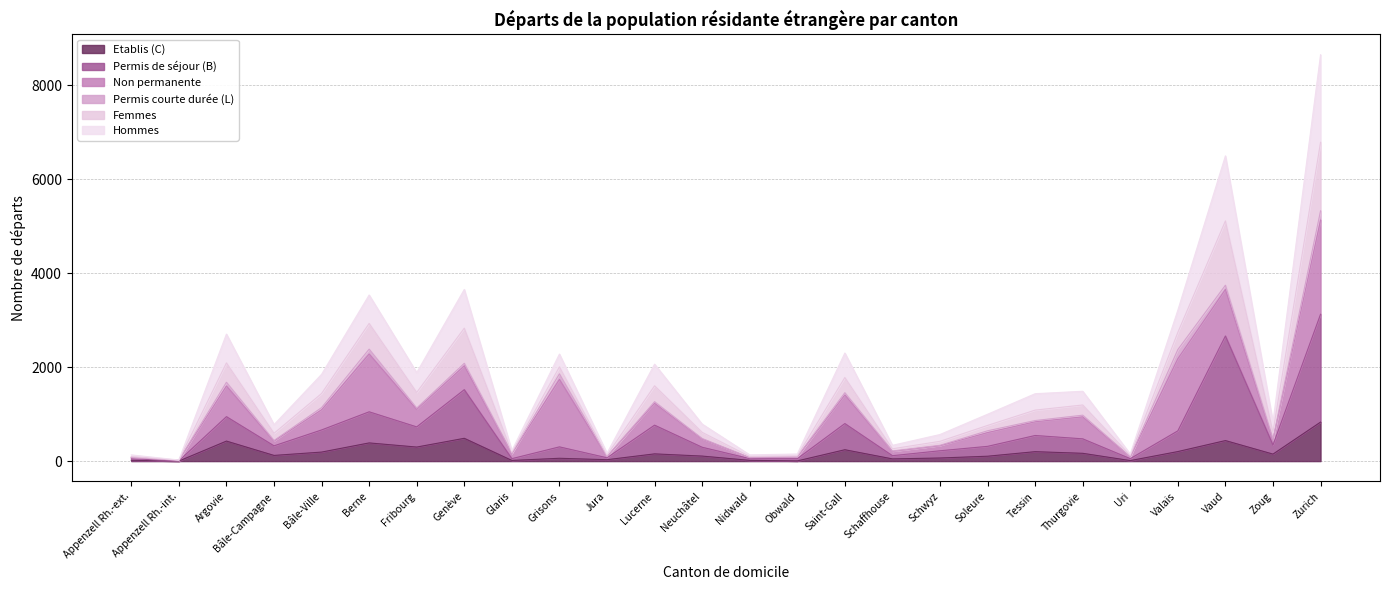

What is the value of the Permis de séjour (B) point at the 1st from the left?

49